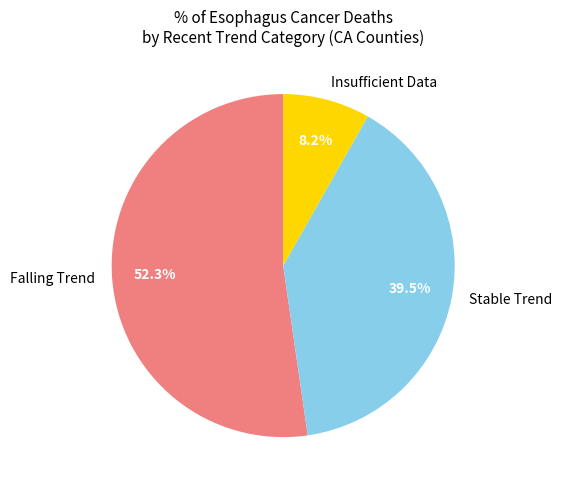

Rank the categories by value from lowest to highest.

Insufficient Data, Stable Trend, Falling Trend